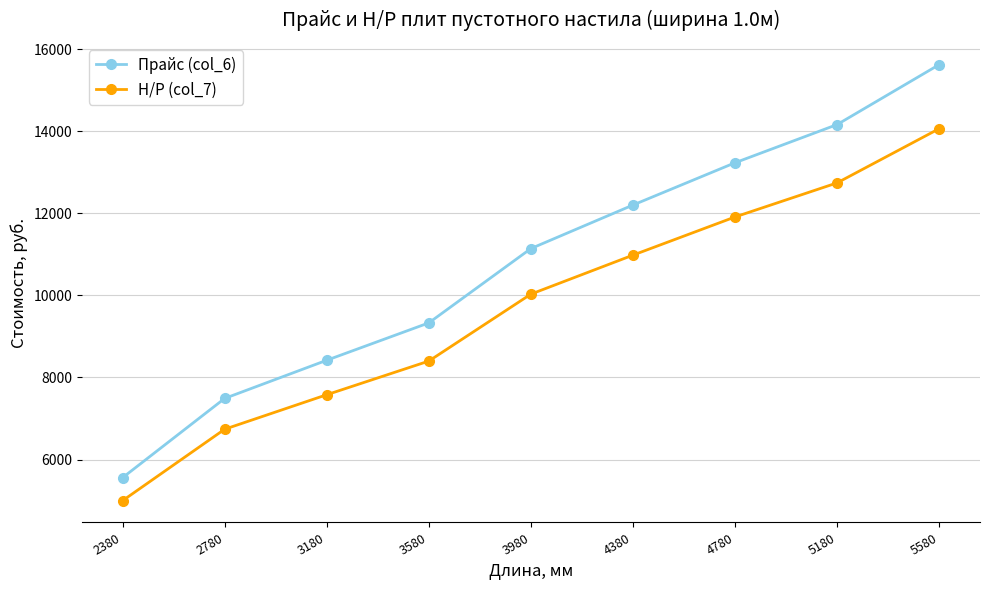

How many series are shown in this chart?

2